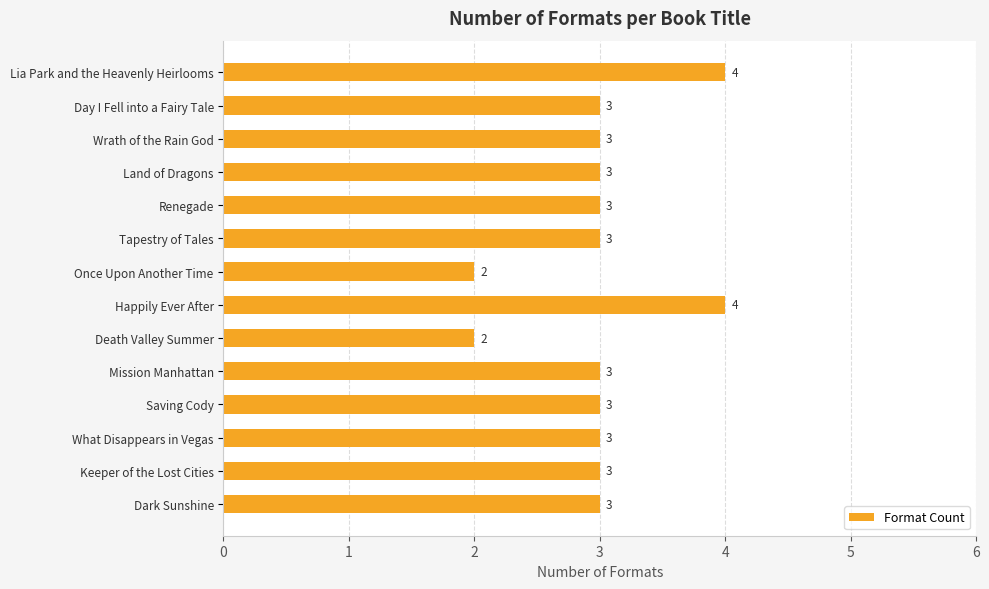

How many bars are there in total?

14